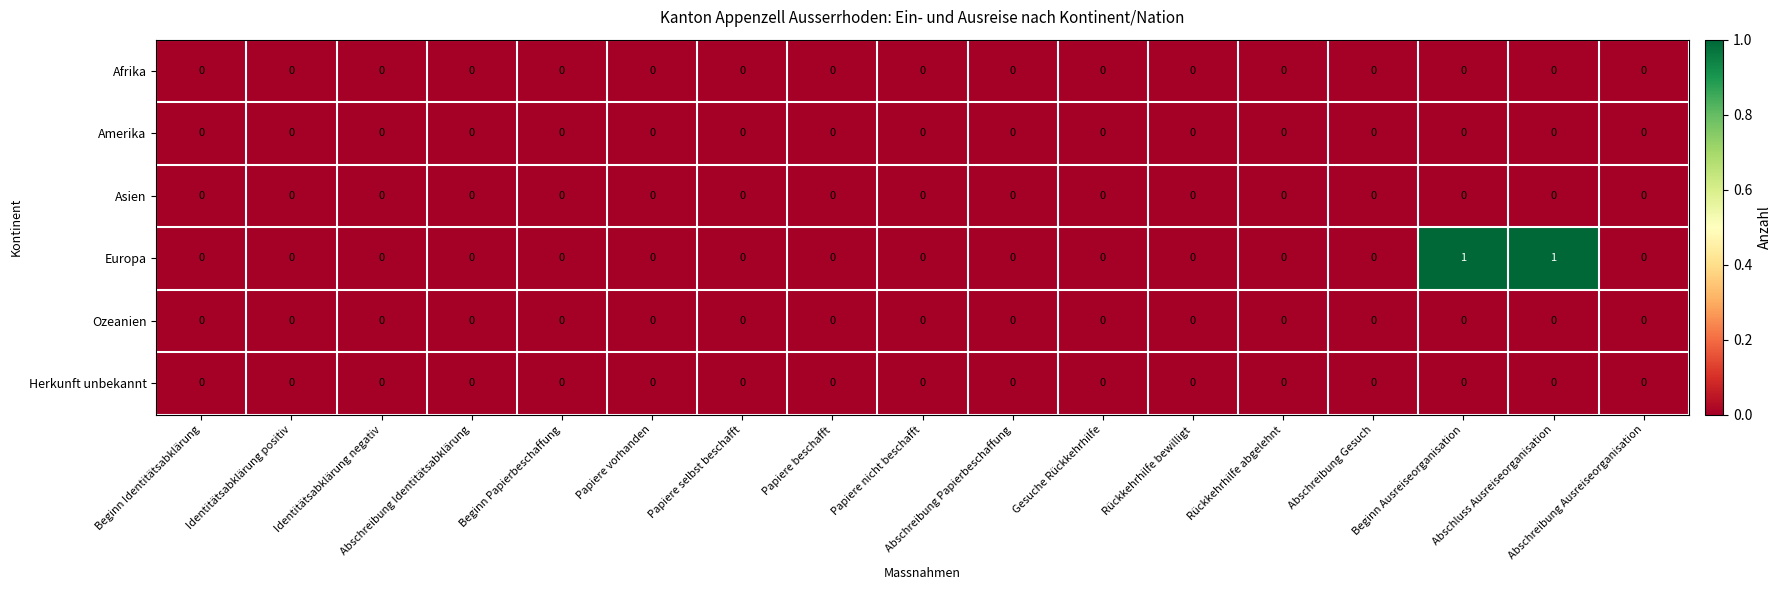

Which series has the largest total across all categories?

Europa